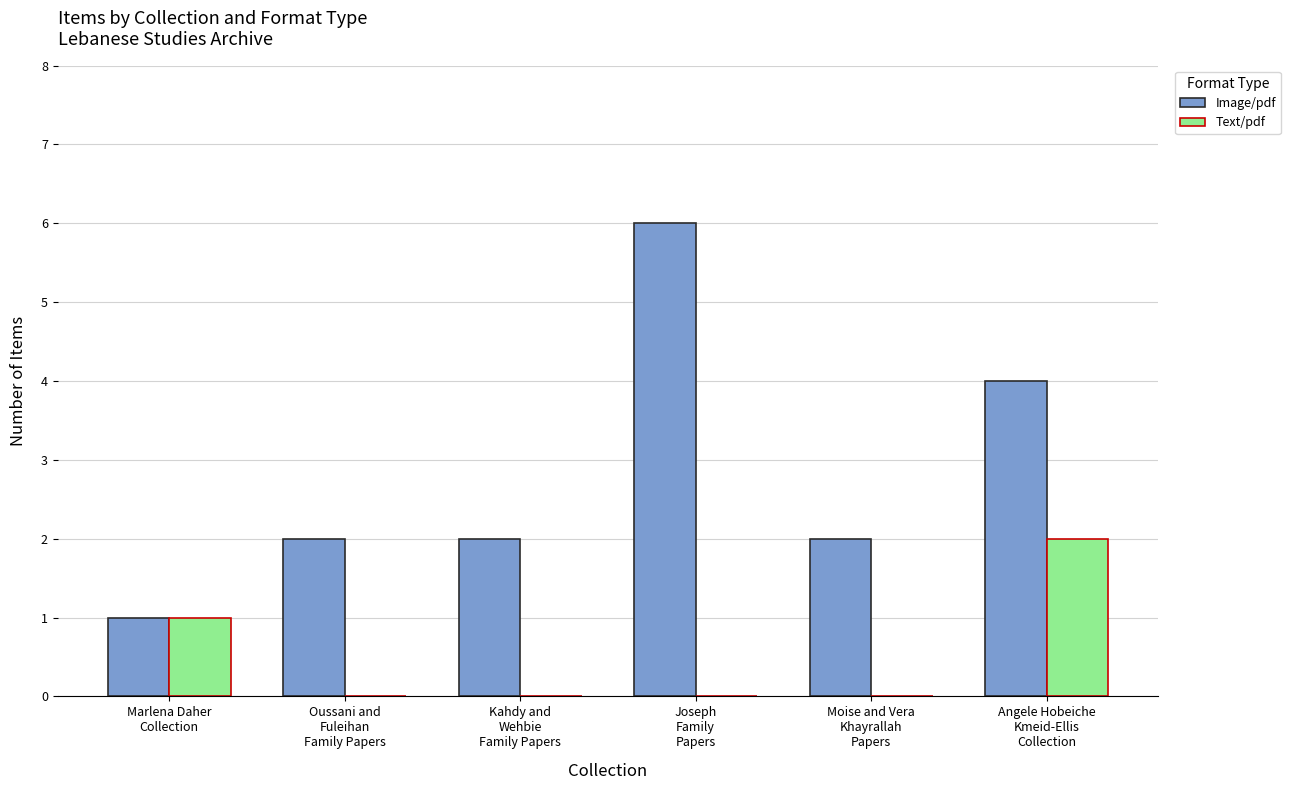

What is the highest value of the Image/pdf series?

6